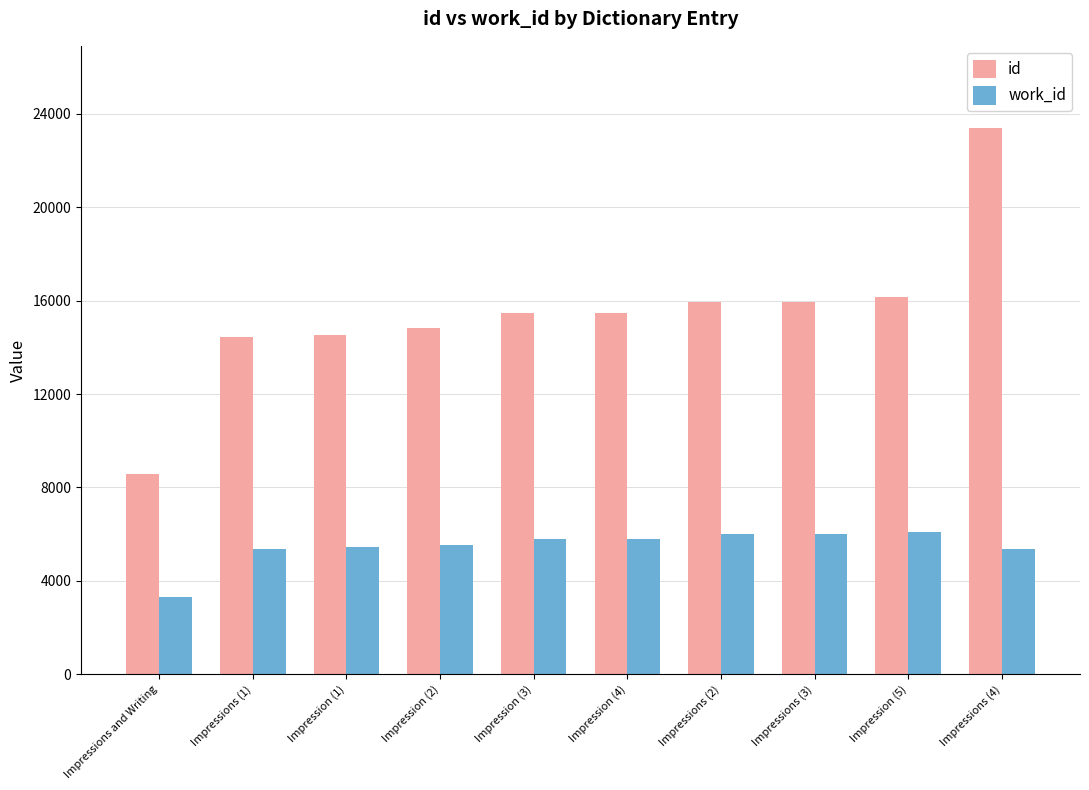

The value of id at Impressions (2) is 10981. True or false?

False